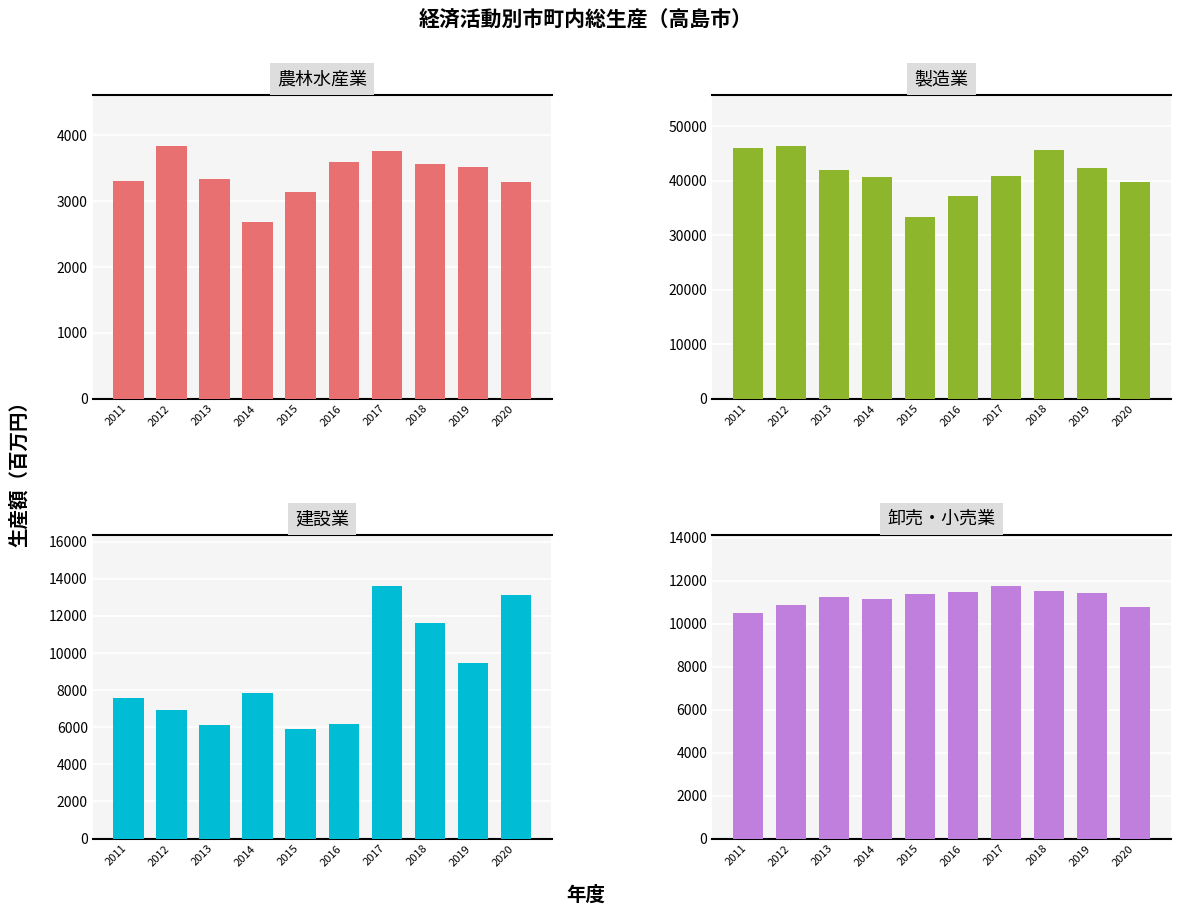

What is the sum of the 建設業 values at 2018 and 2012?

18542